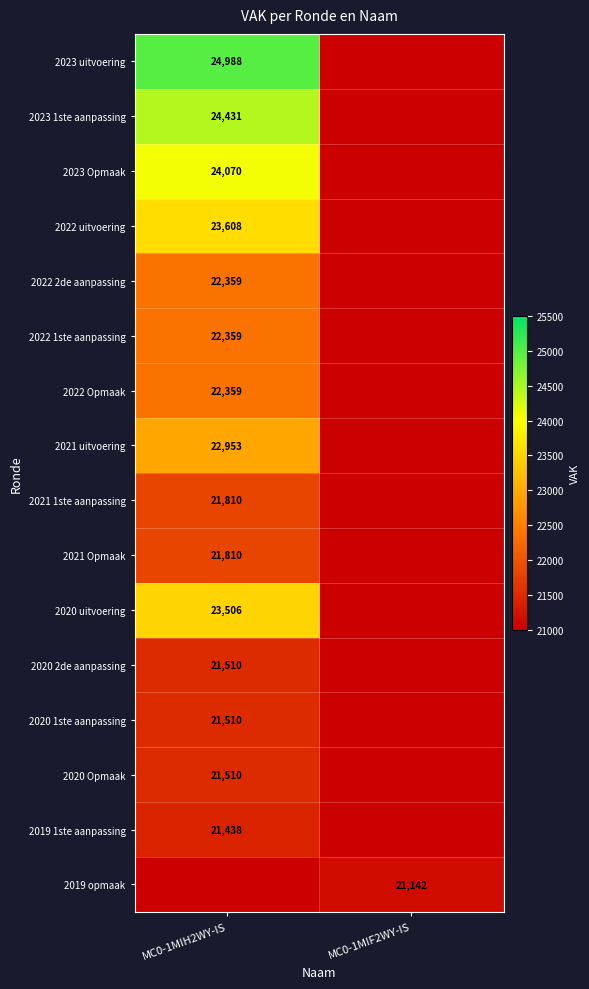

The value of 2021 uitvoering at MC0-1MIH2WY-IS is 37169. True or false?

False